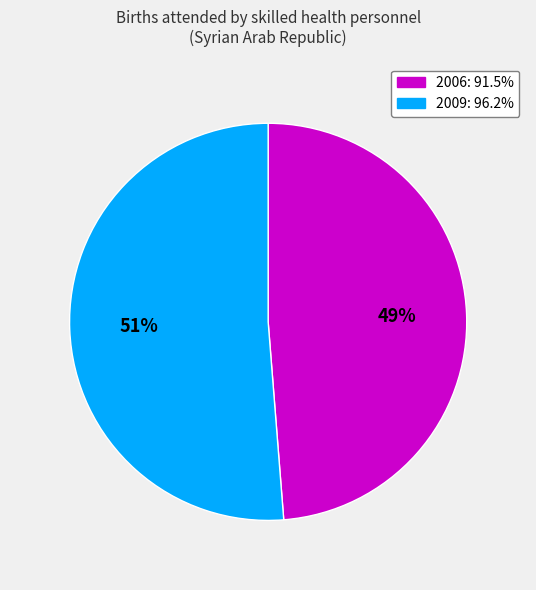

Do 2006 and 2009 together represent more than half of the pie?

Yes